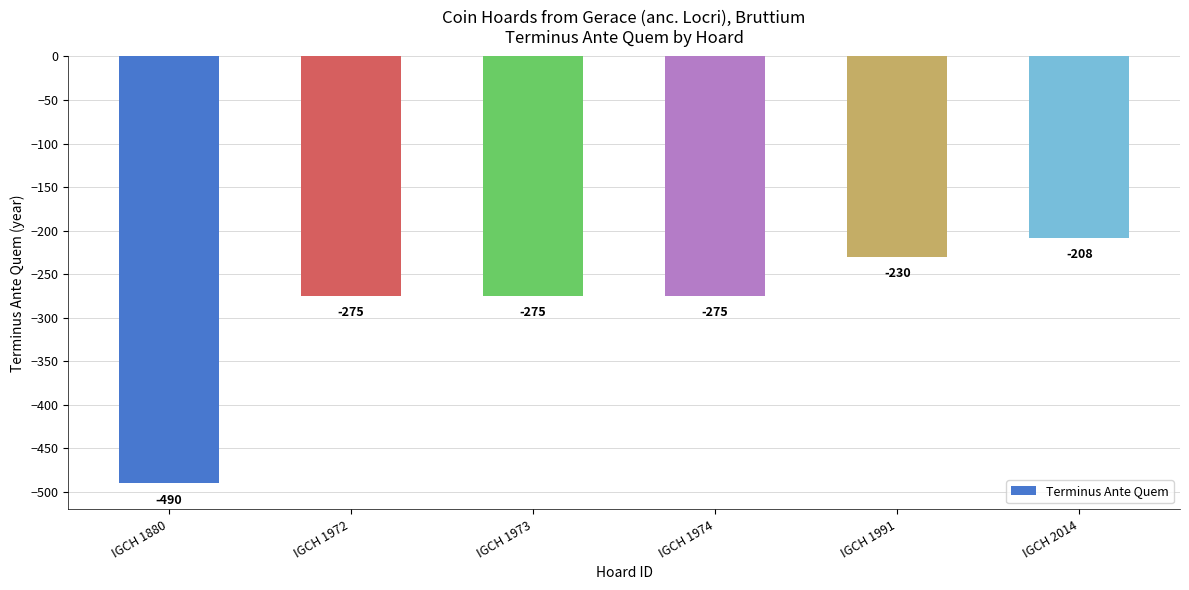

What is the sum of all values?

-1753